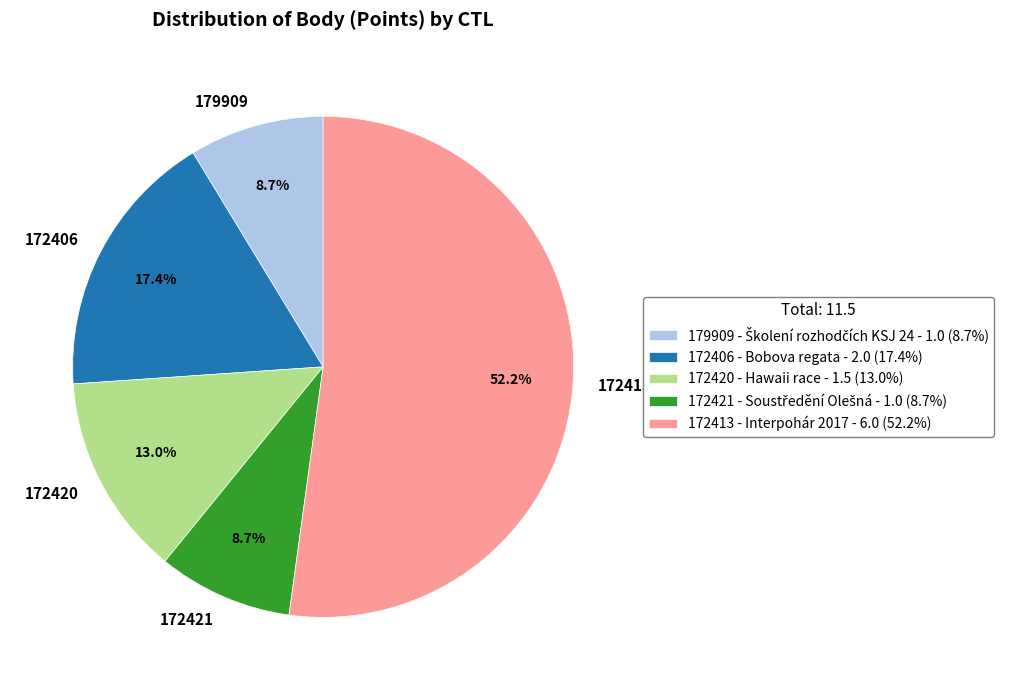

Is 172413 the majority of the pie?

Yes